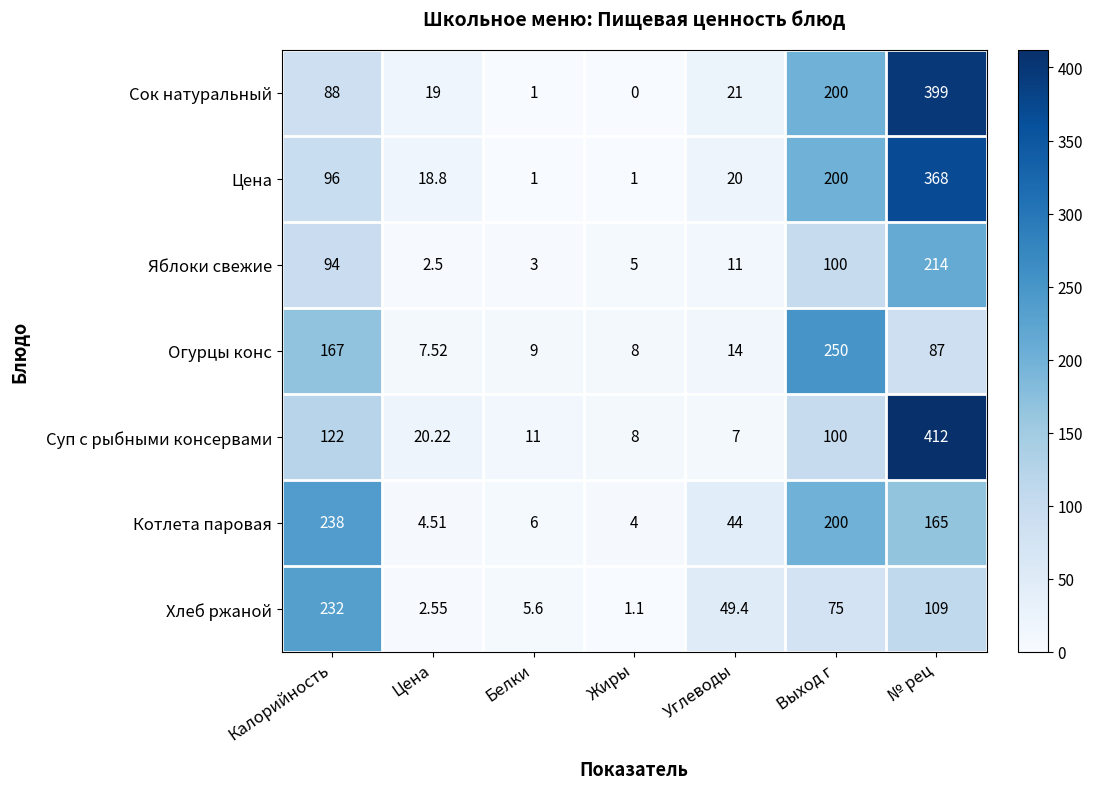

How many data points does each series have?

7